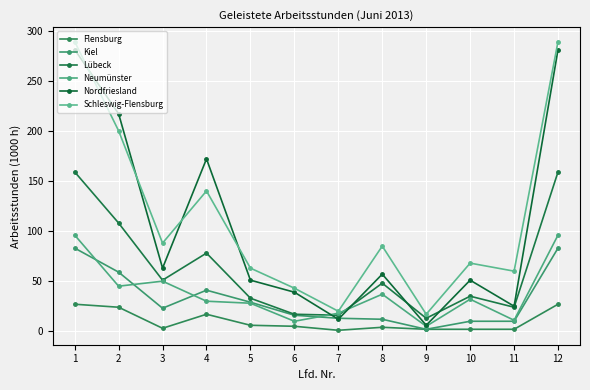

The value of Kiel at 8 is 12. True or false?

True